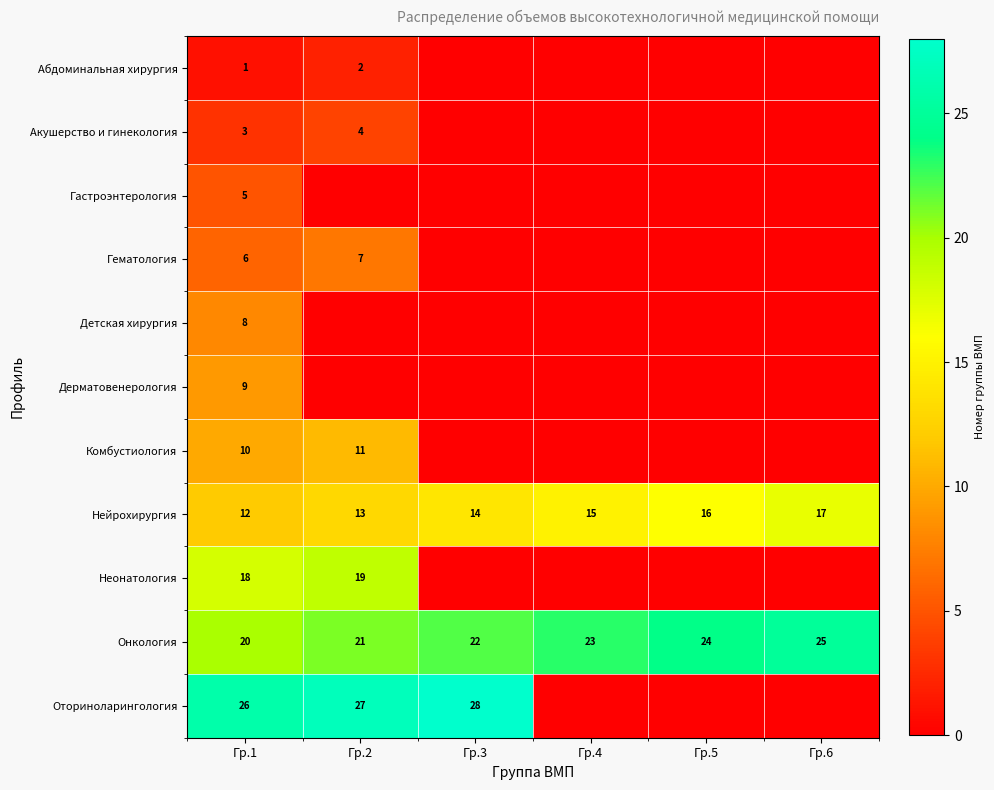

The Нейрохирургия series shows 15 at Гр.4. True or false?

True